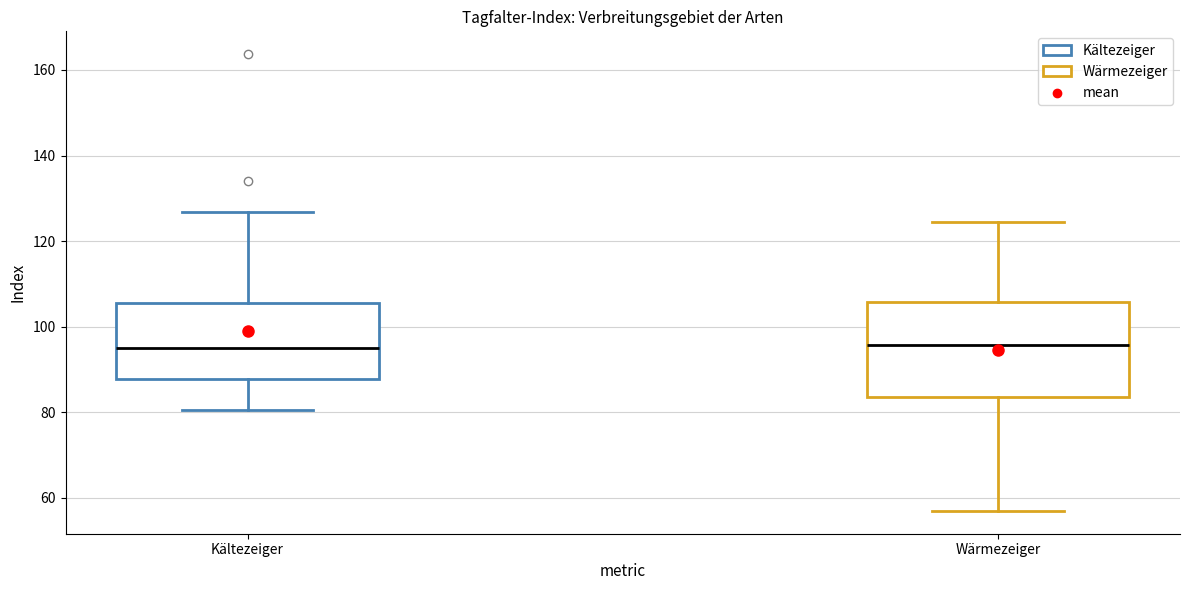

Which box is the tallest, from its lower edge to its upper edge?

Wärmezeiger